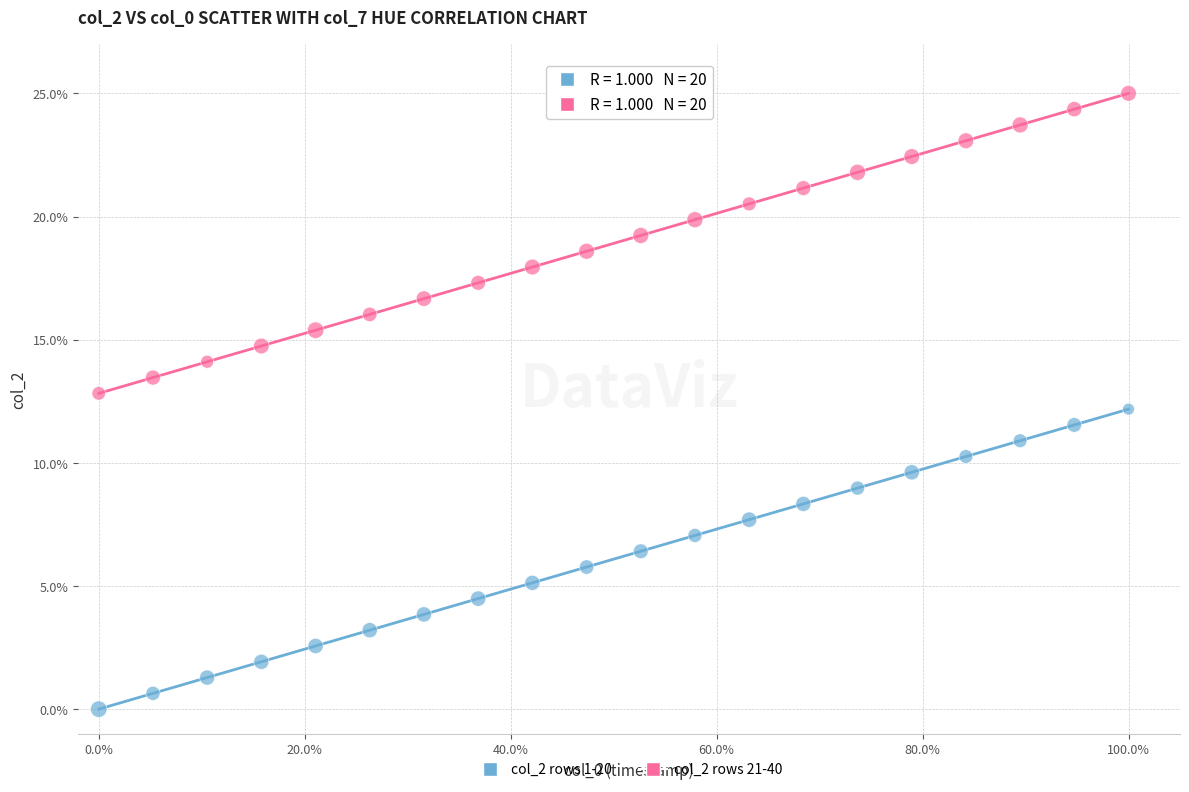

Across all data points, what is the range of Y values (max minus min)?

25.0